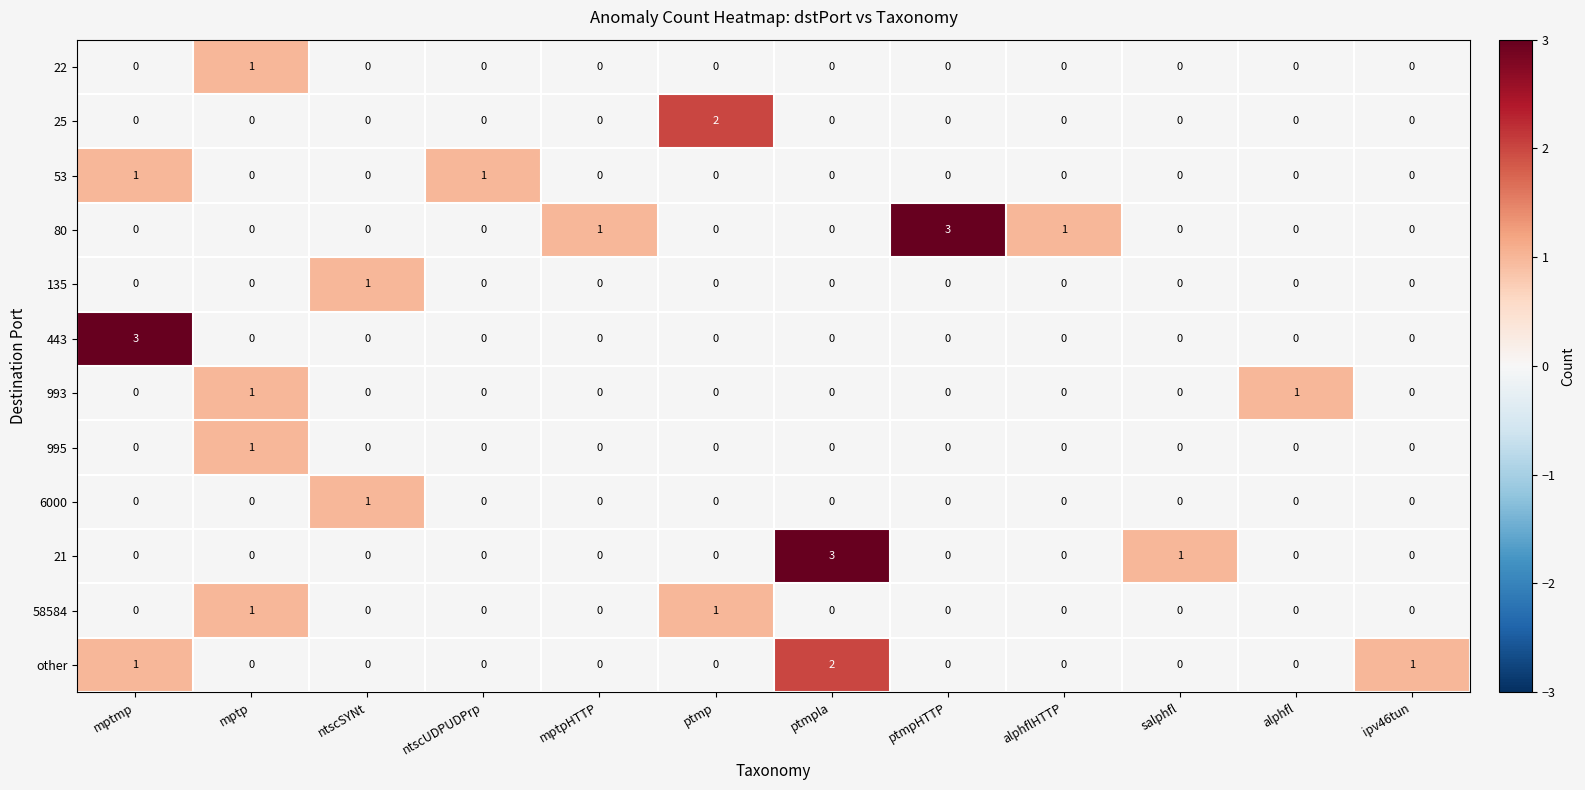

The 22 series shows 1 at mptp. True or false?

True